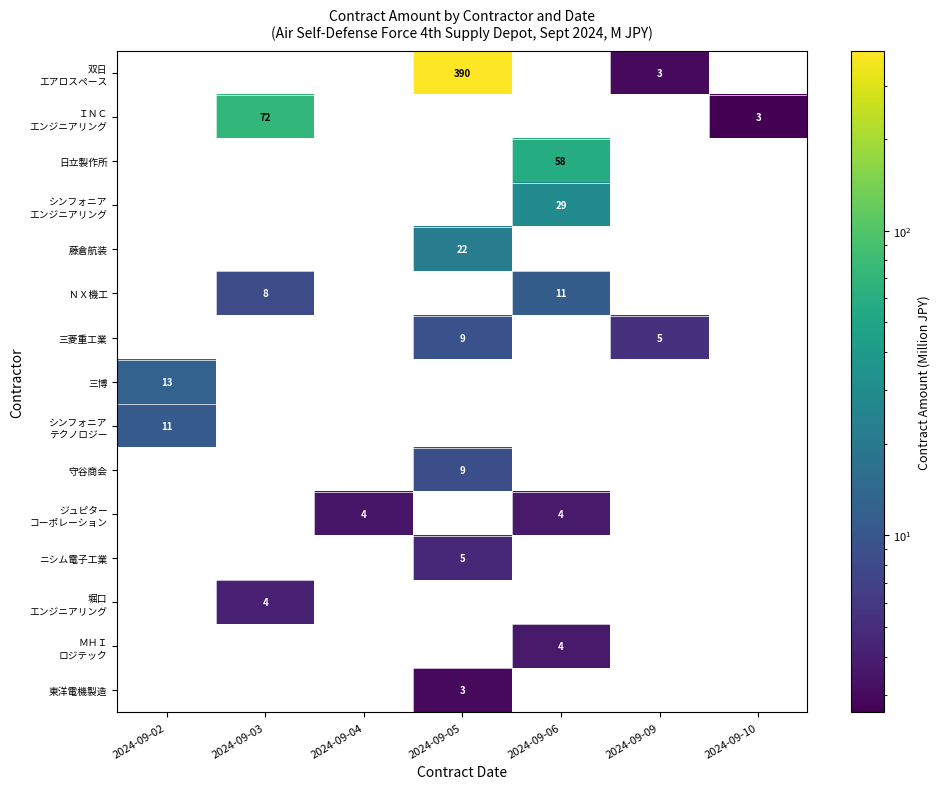

Rank the series at 2024-09-05 from highest to lowest value.

双日 エアロスペース, 藤倉航装, 三菱重工業, 守谷商会, ニシム電子工業, 東洋電機製造, ＩＮＣ エンジニアリング, 日立製作所, シンフォニア エンジニアリング, ＮＸ機工, 三博, シンフォニア テクノロジー, ジュピター コーポレーション, 堀口 エンジニアリング, ＭＨＩ ロジテック